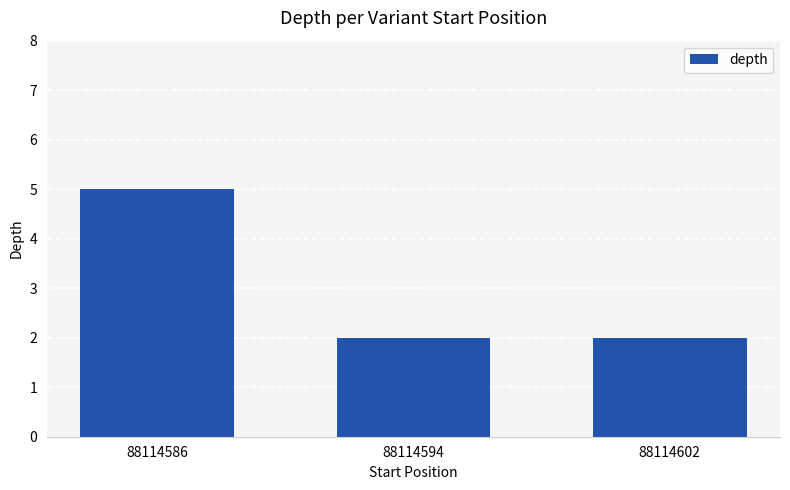

Reading left to right, list all the values displayed in this chart.

88114586=5	88114594=2	88114602=2